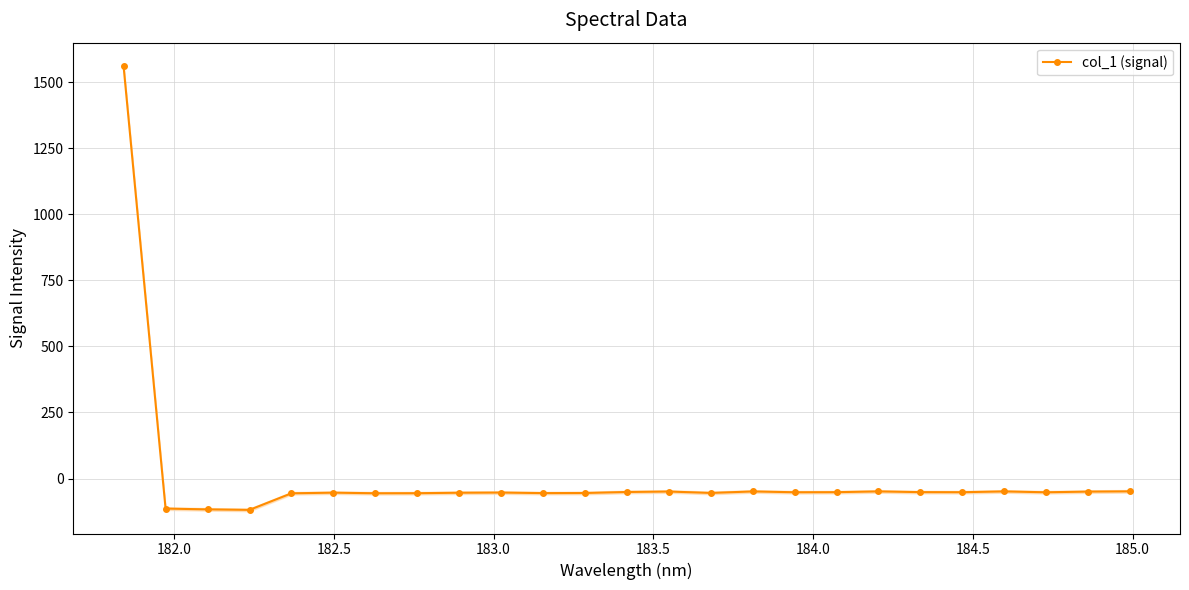

What is the minimum value for col_1 (signal)?

-118.7